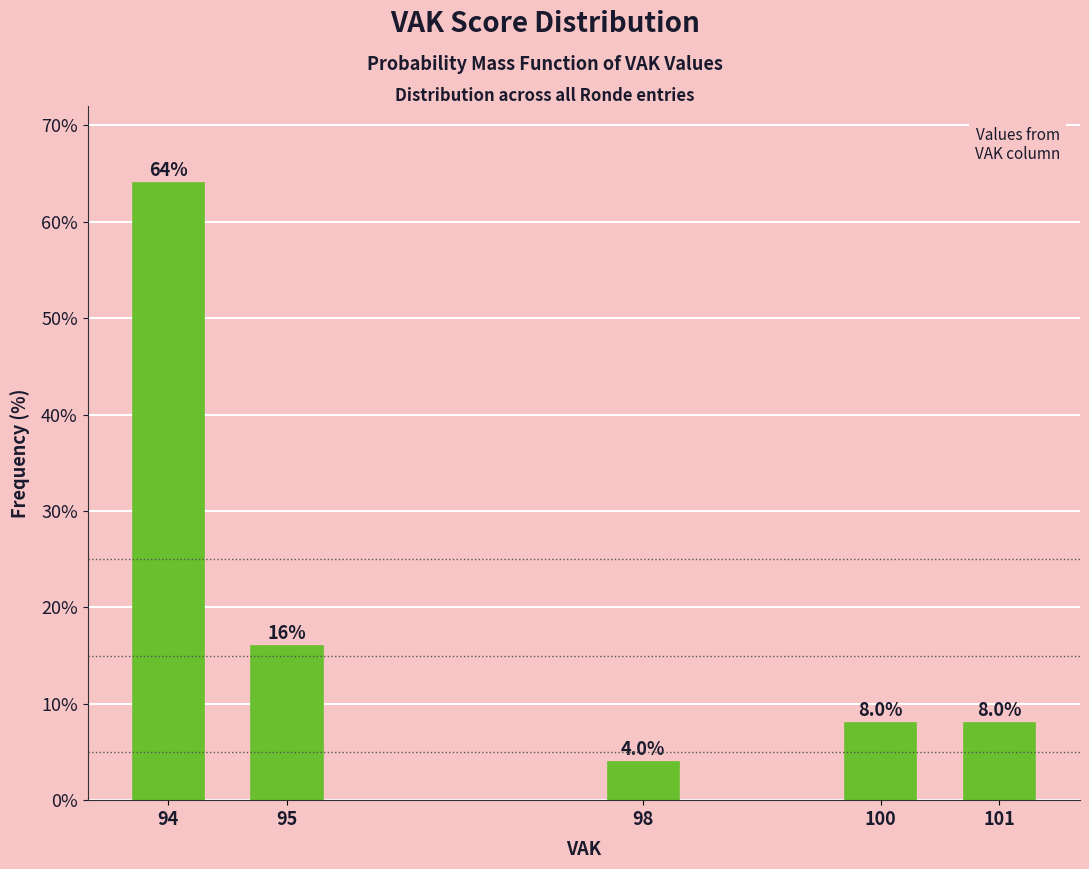

Reading left to right, transcribe all the data shown in this chart.

94=64	95=16	98=4	100=8	101=8